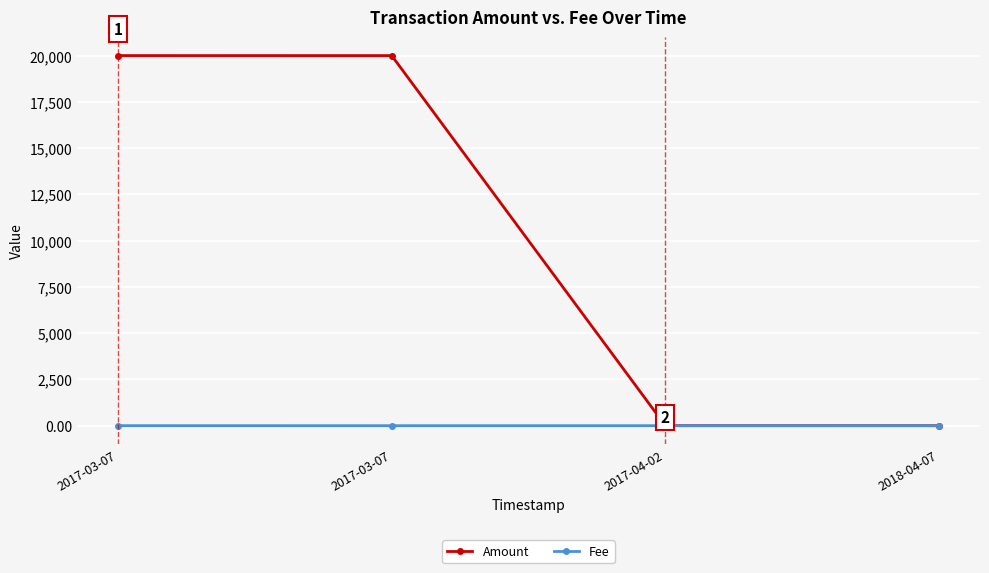

At which category is the sum across all series the highest?

2017-03-07